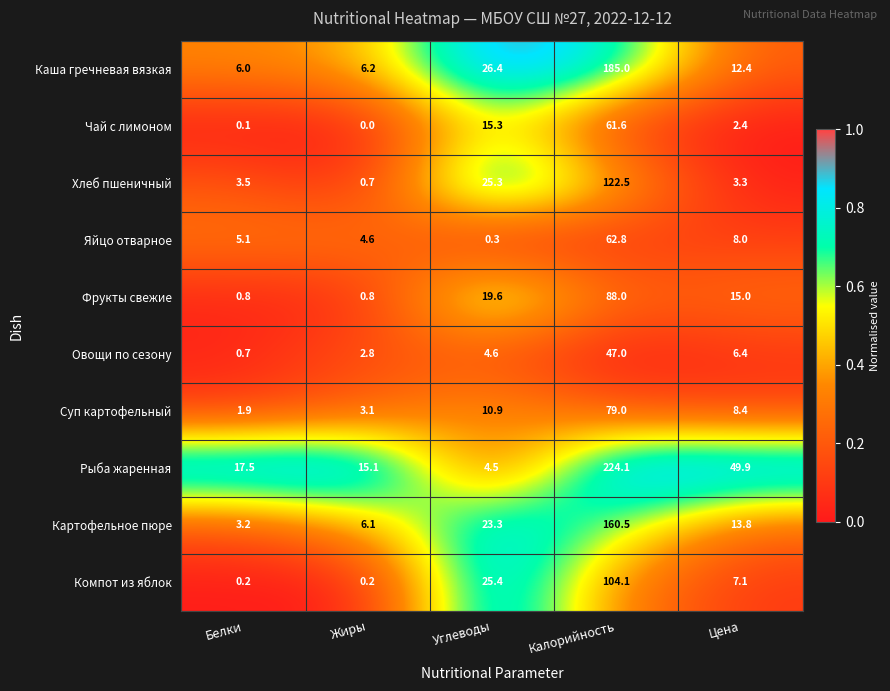

How many series are shown in this chart?

10